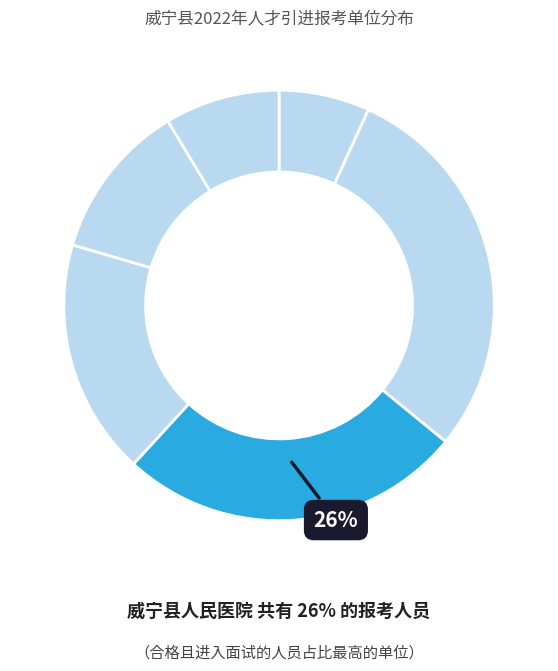

How many segments does this pie chart have?

6